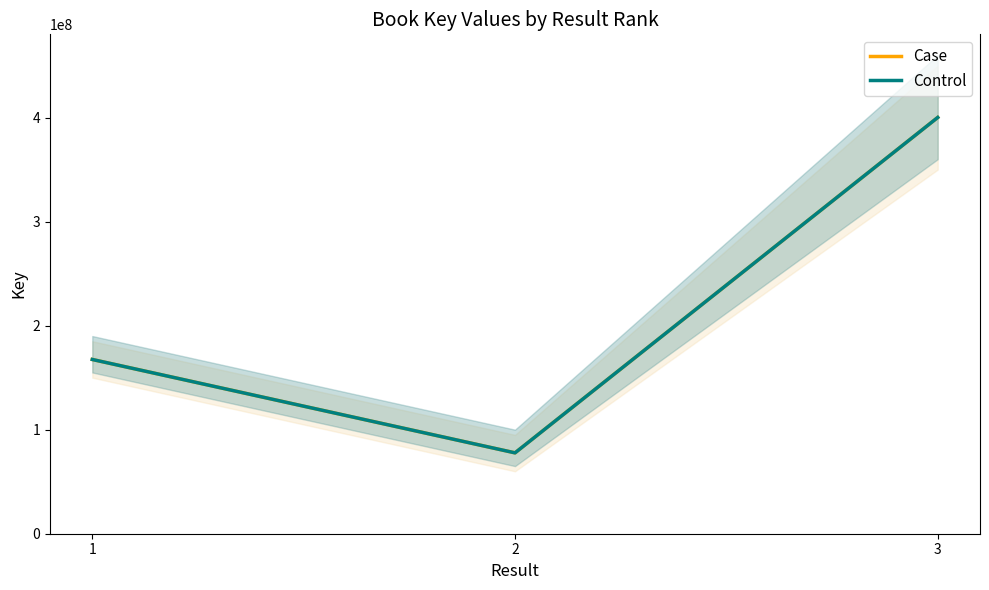

What is the smallest value displayed?

77728629